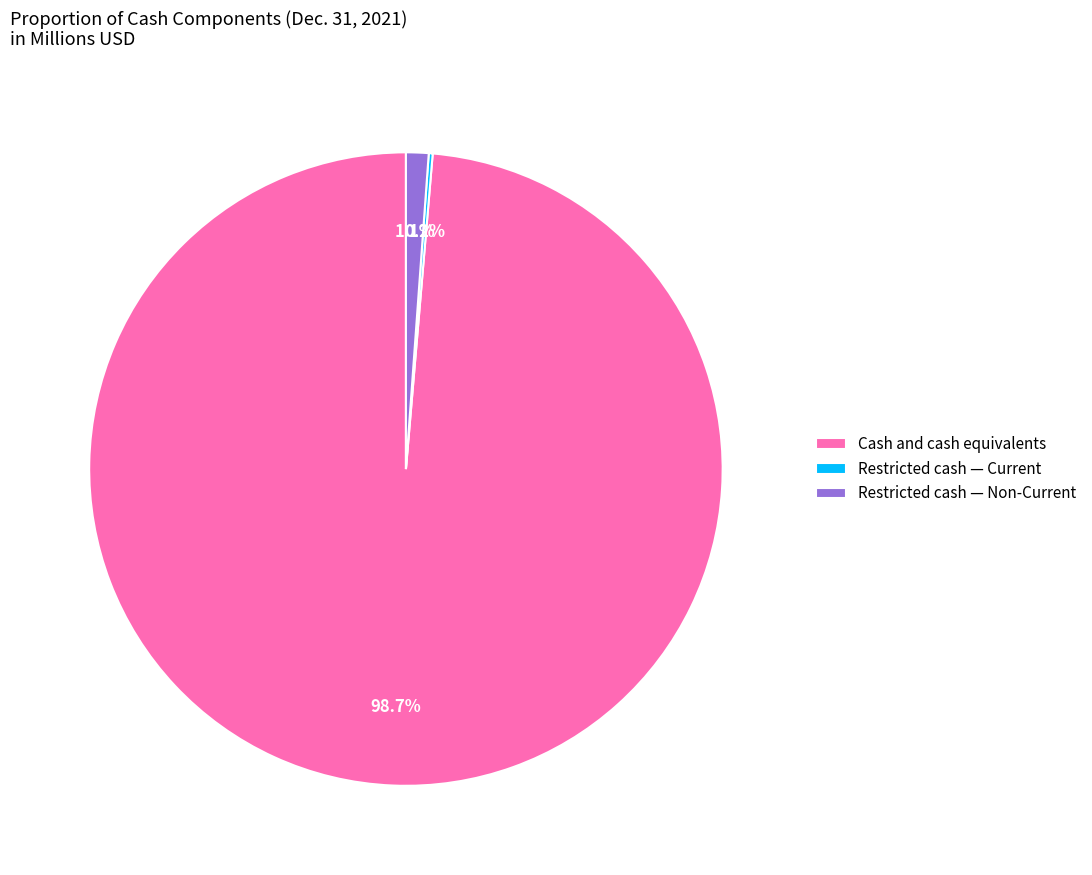

What percentage is NOT represented by Restricted cash — Non-Current?

98.9%